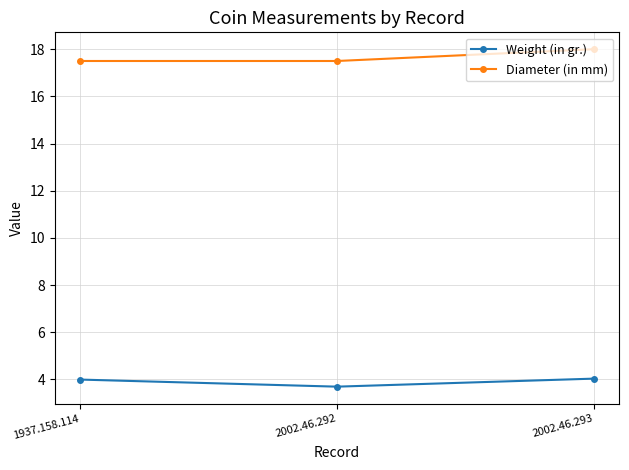

What is the maximum value shown in the chart?

18.0